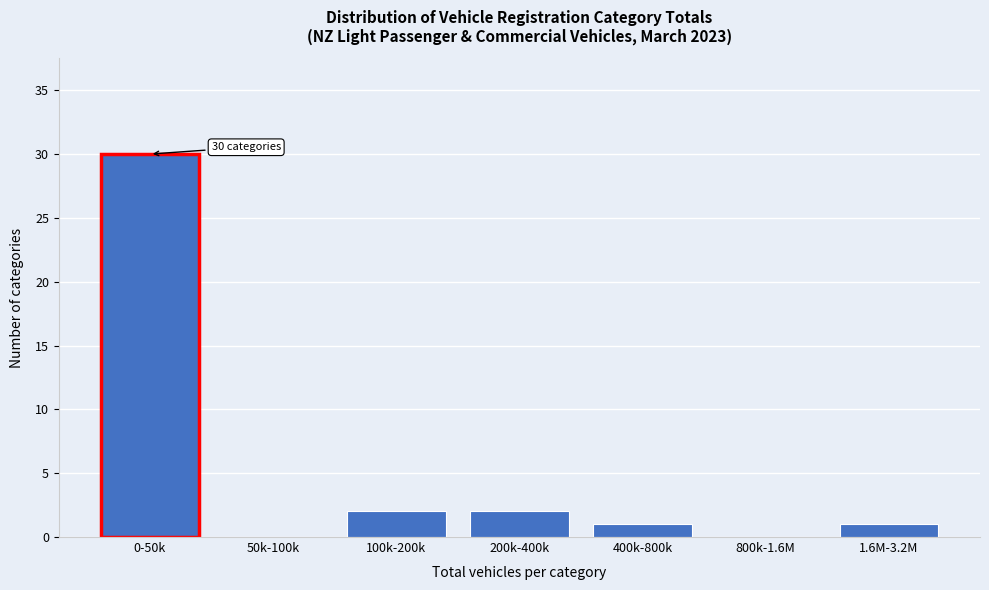

Reading right to left, what are all the values shown in this chart?

1.6M-3.2M=1	800k-1.6M=0	400k-800k=1	200k-400k=2	100k-200k=2	50k-100k=0	0-50k=30